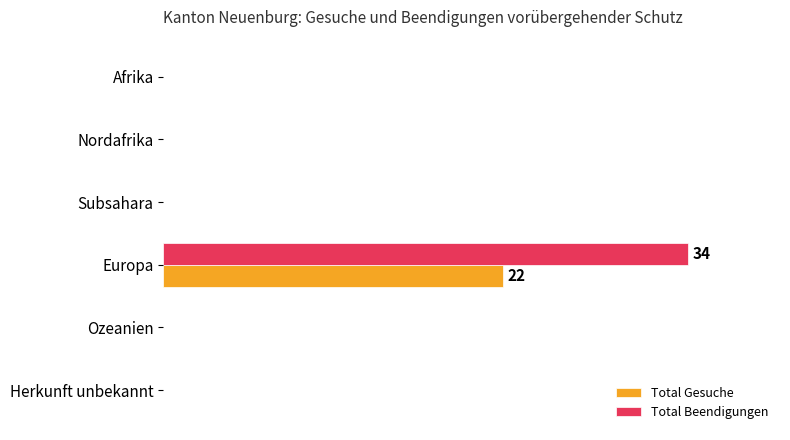

What are all the series names shown in the legend?

Total Gesuche, Total Beendigungen